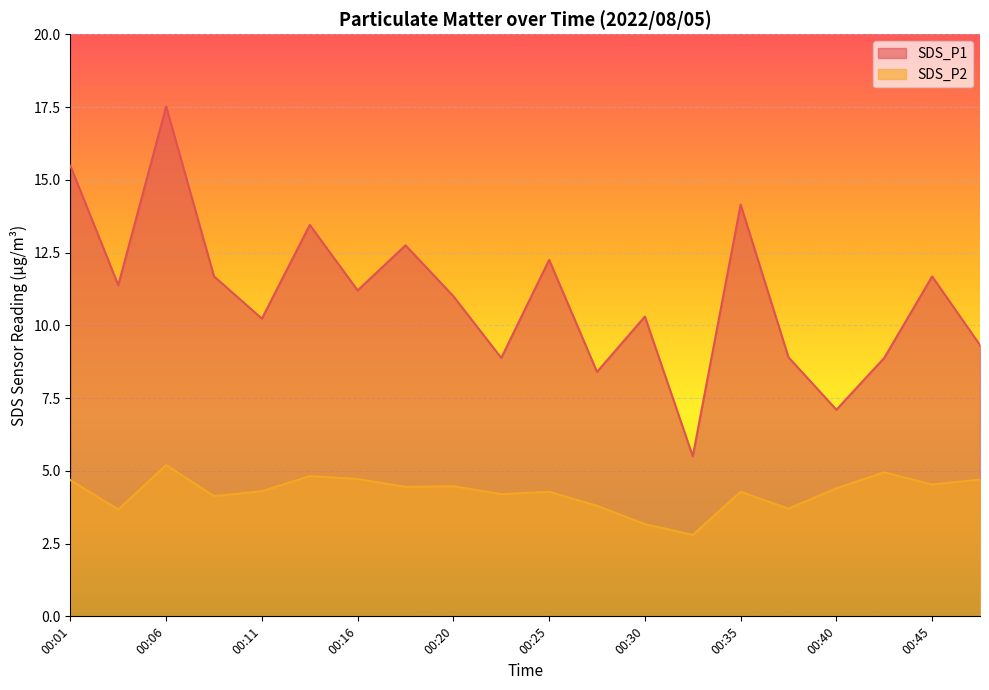

Reading left to right, extract all data points from this chart.

SDS_P1: 00:01=15.5	00:03=11.4	00:06=17.5	00:08=11.7	00:11=10.2	00:13=13.4	00:16=11.2	00:18=12.8	00:20=11.0	00:23=8.9	00:25=12.2	00:28=8.4	00:30=10.3	00:33=5.5	00:35=14.2	00:37=8.9	00:40=7.1	00:42=8.9	00:45=11.7	00:47=9.3
SDS_P2: 00:01=4.7	00:03=3.7	00:06=5.2	00:08=4.1	00:11=4.3	00:13=4.8	00:16=4.7	00:18=4.5	00:20=4.5	00:23=4.2	00:25=4.3	00:28=3.8	00:30=3.2	00:33=2.8	00:35=4.3	00:37=3.7	00:40=4.4	00:42=5.0	00:45=4.5	00:47=4.7